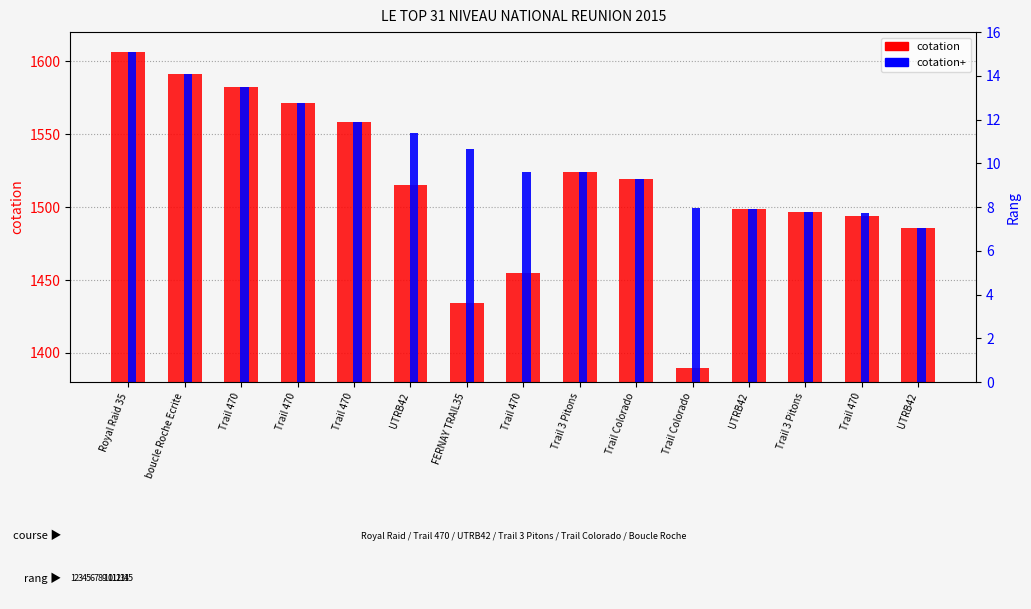

Which category has the lowest value in the cotation series?

Trail Colorado